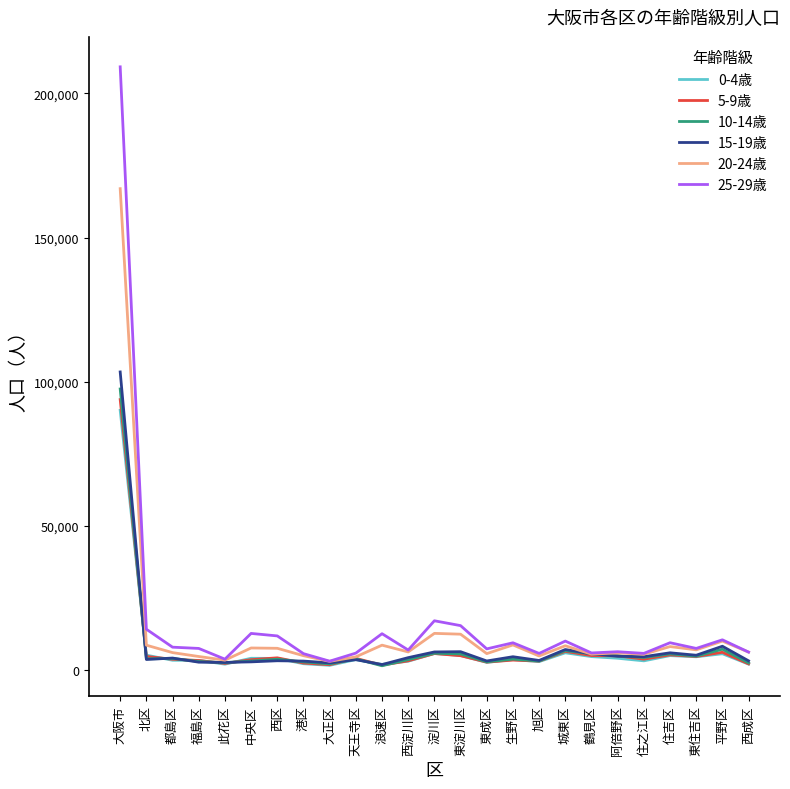

What is the average value of the 5-9歳 series?

7506